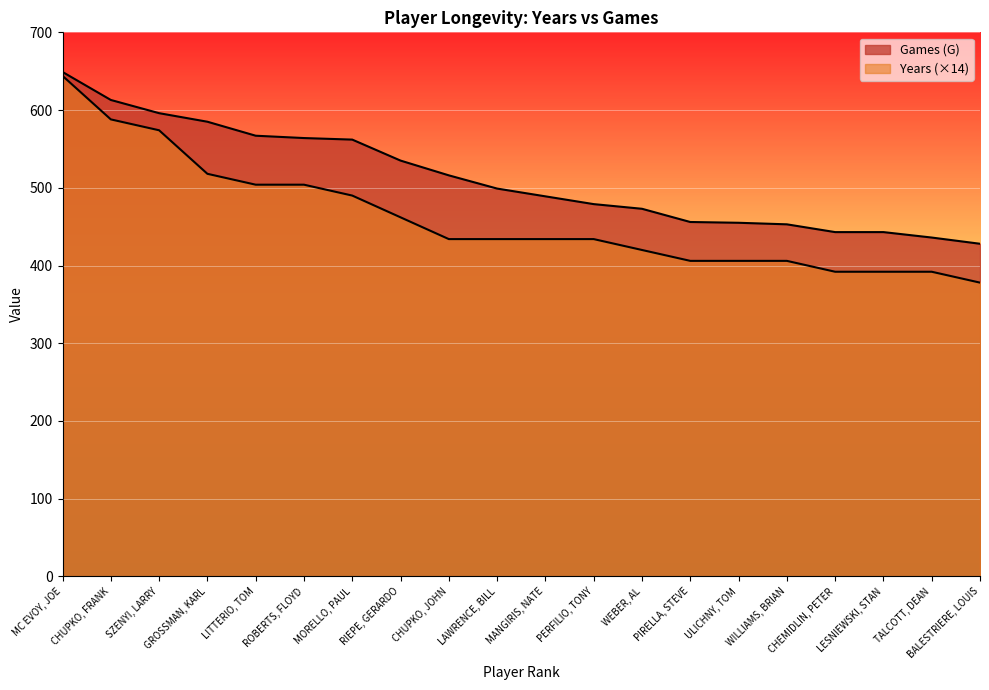

Reading left to right, list all the values displayed in this chart.

Years: MC EVOY, JOE=644	CHUPKO, FRANK=588	SZENYI, LARRY=574	GROSSMAN, KARL=518	LITTERIO, TOM=504	ROBERTS, FLOYD=504	MORELLO, PAUL=490	RIEPE, GERARDO=462	CHUPKO, JOHN=434	LAWRENCE, BILL=434	MANGIRIS, NATE=434	PERFILIO, TONY=434	WEBER, AL=420	PIRELLA, STEVE=406	ULICHNY, TOM=406	WILLIAMS, BRIAN=406	CHEMIDLIN, PETER=392	LESNIEWSKI, STAN=392	TALCOTT, DEAN=392	BALESTRIERE, LOUIS=378
Games (G): MC EVOY, JOE=649	CHUPKO, FRANK=613	SZENYI, LARRY=596	GROSSMAN, KARL=585	LITTERIO, TOM=567	ROBERTS, FLOYD=564	MORELLO, PAUL=562	RIEPE, GERARDO=535	CHUPKO, JOHN=516	LAWRENCE, BILL=499	MANGIRIS, NATE=489	PERFILIO, TONY=479	WEBER, AL=473	PIRELLA, STEVE=456	ULICHNY, TOM=455	WILLIAMS, BRIAN=453	CHEMIDLIN, PETER=443	LESNIEWSKI, STAN=443	TALCOTT, DEAN=436	BALESTRIERE, LOUIS=428